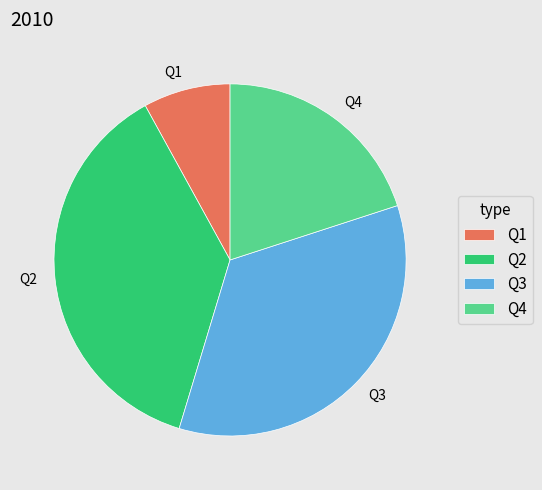

Does any single category account for the majority?

No